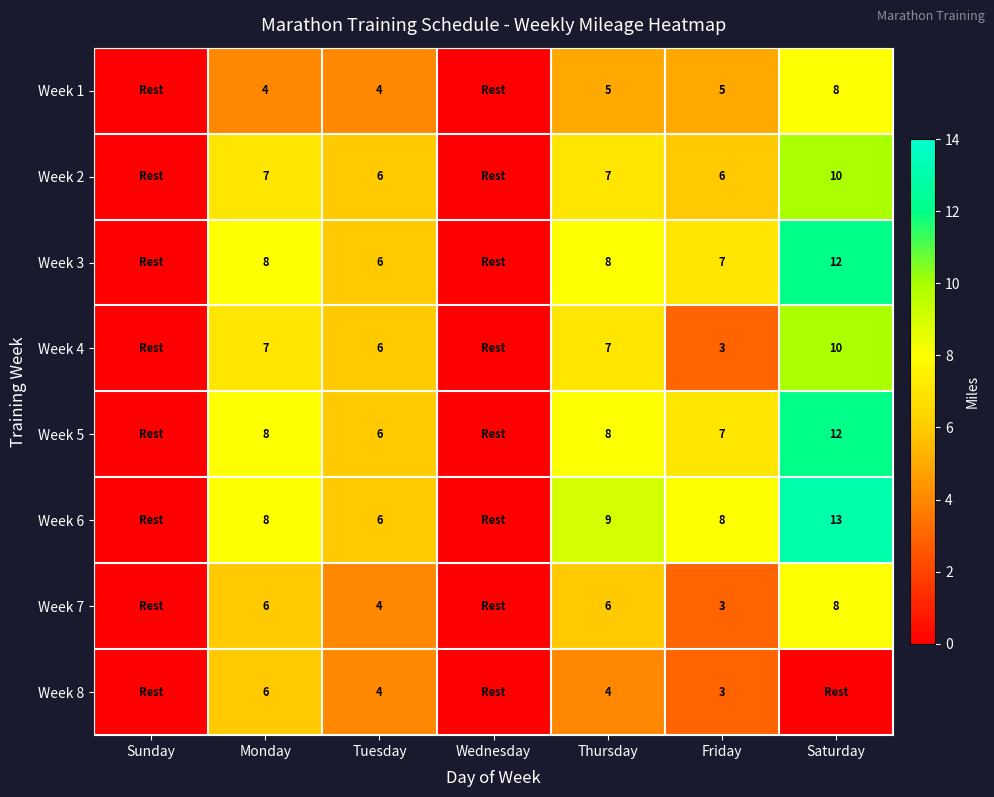

What is the spread (max minus min) of values at Friday?

5